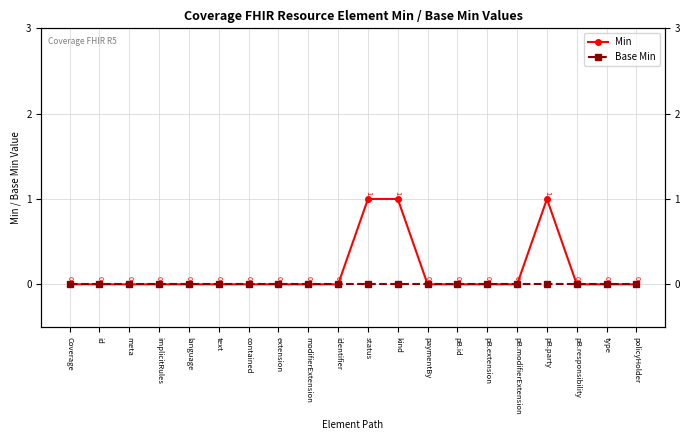

Which category has the lowest value in the Min series?

Coverage